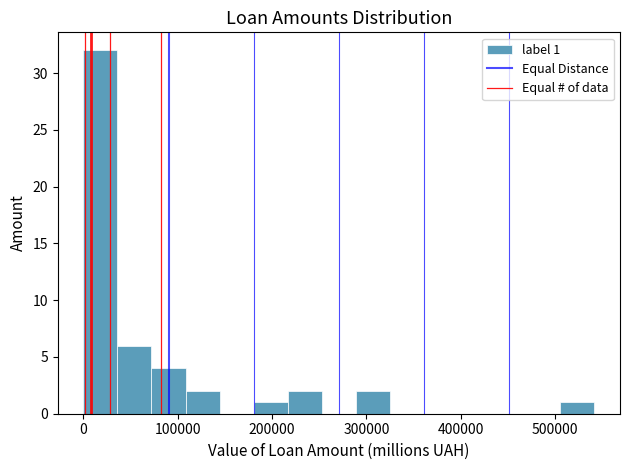

Read against the x-axis, roughly where is the centre of the tallest bar?

20000